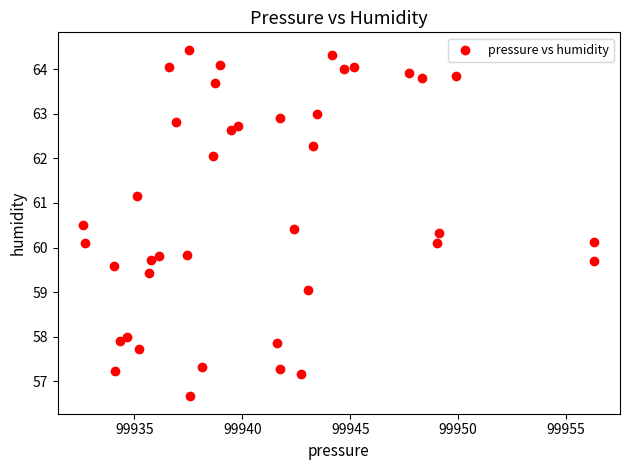

What is the range of X values (max minus min)?

23.7